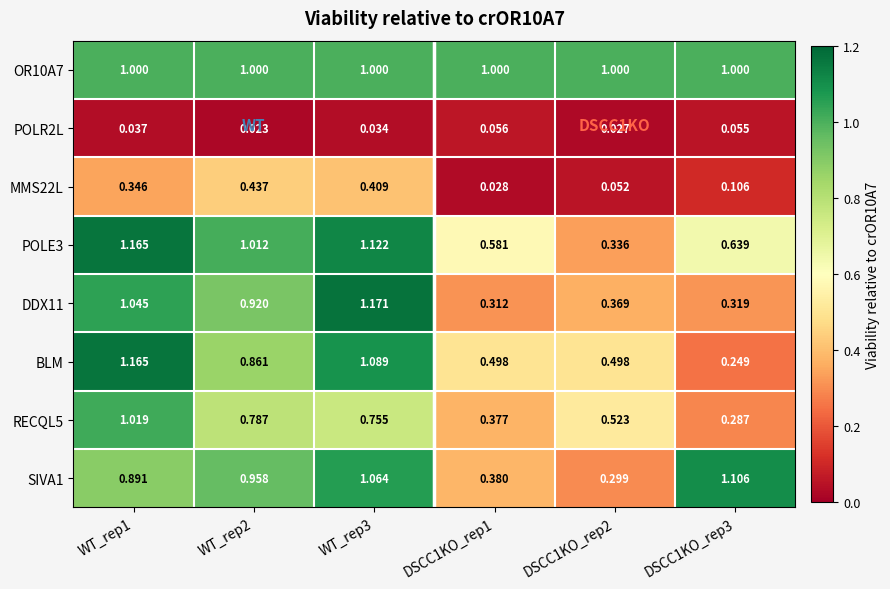

Is the value of POLE3 at WT_rep3 greater than the value of SIVA1 at DSCC1KO_rep3?

Yes